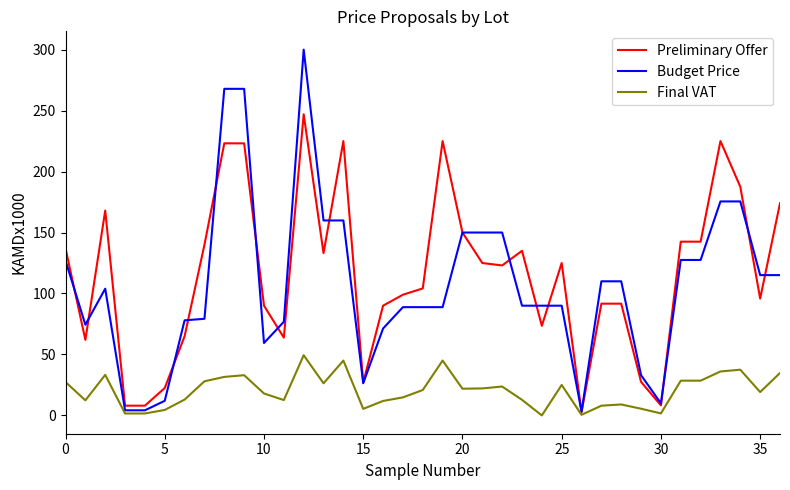

Which series has the largest range (max minus min)?

Budget Price